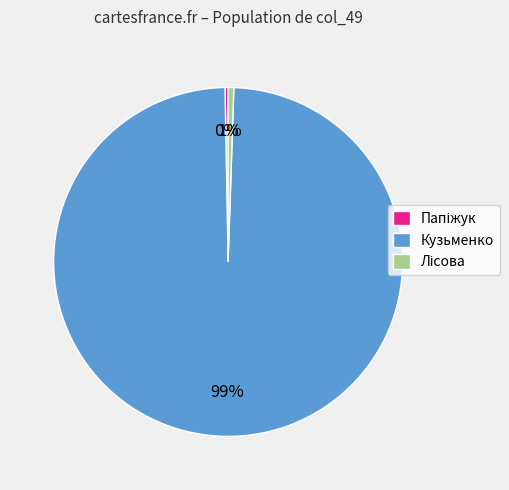

What is the largest slice in the pie chart?

Кузьменко